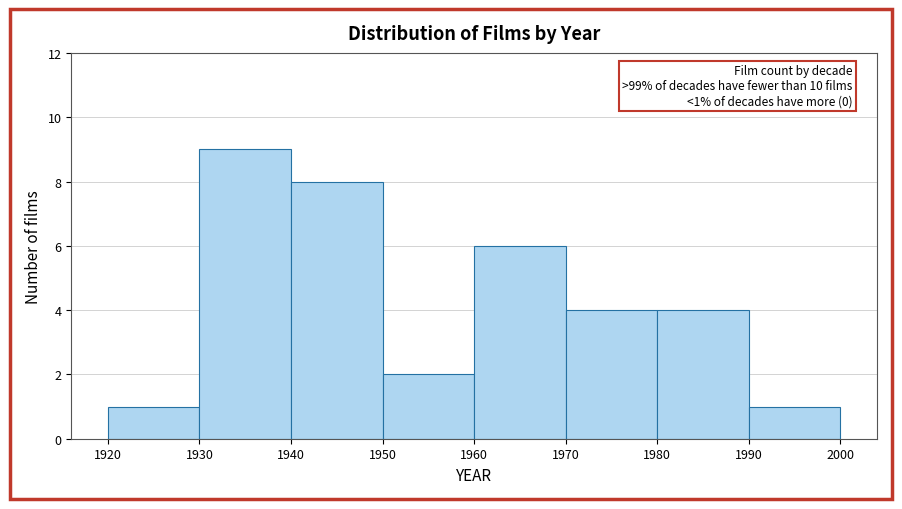

Over which range of the x-axis is the bar tallest?

1930 to 1940